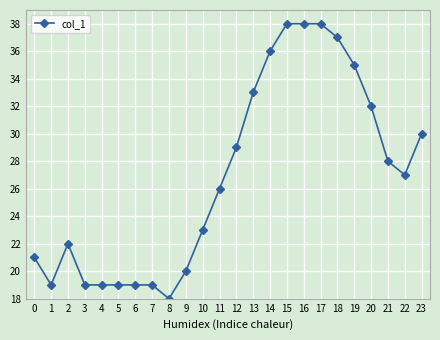

Does the chart have visible grid lines?

Yes